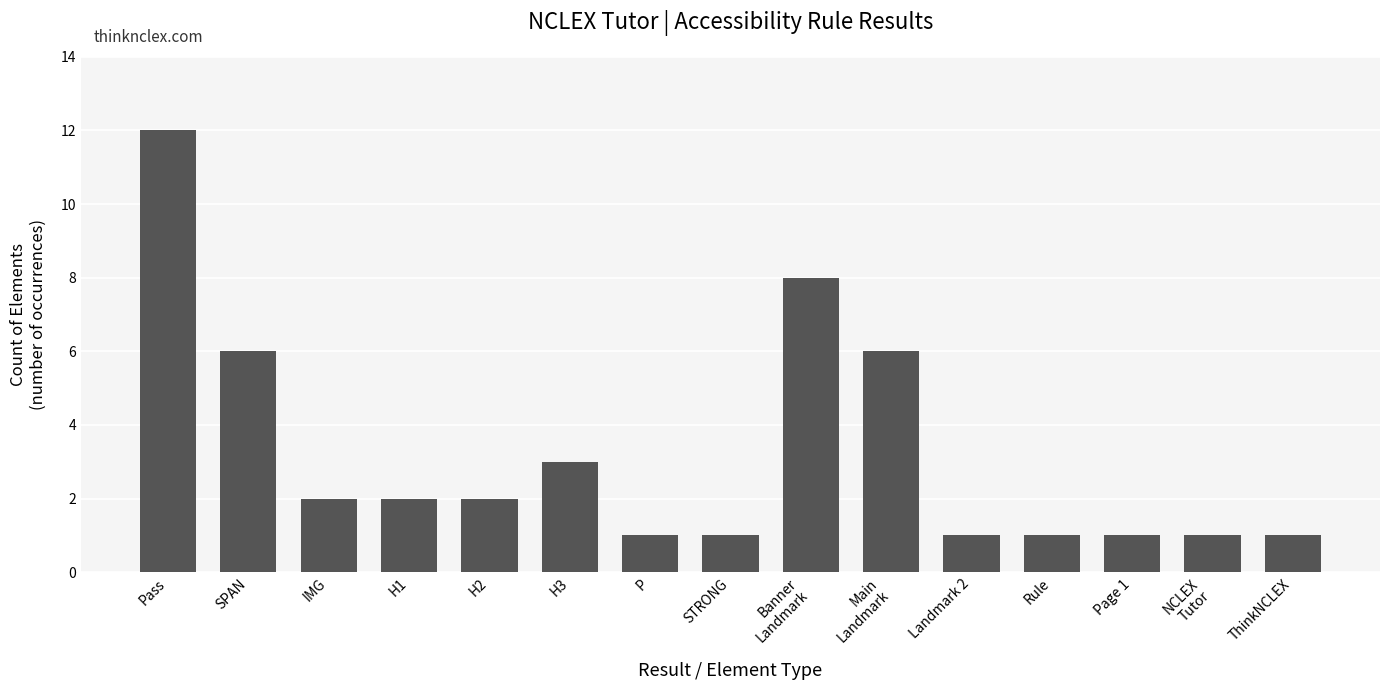

True or false: the data shows 0 at STRONG.

False